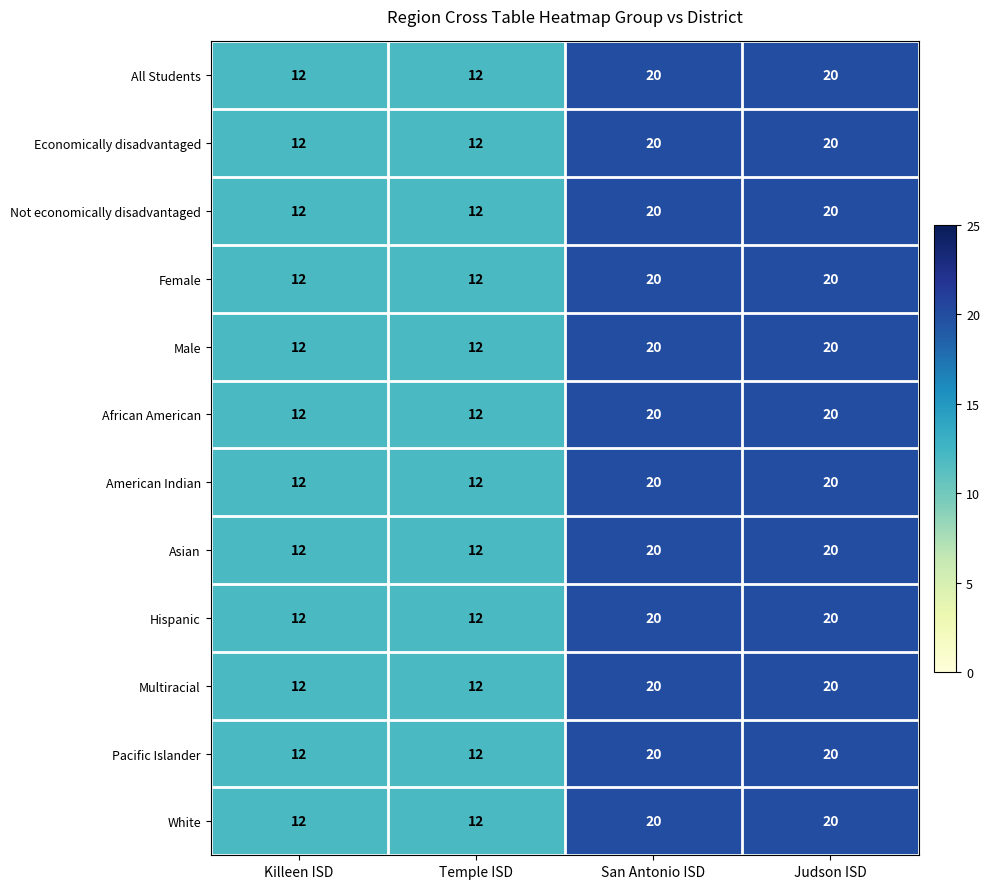

What is the sum of all White values?

64